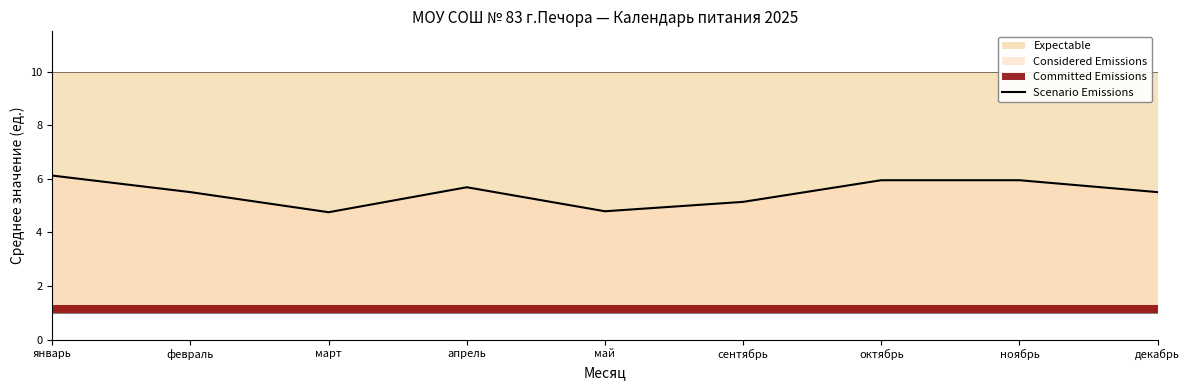

Reading left to right, transcribe all the data shown in this chart.

январь=6.1	февраль=5.5	март=4.8	апрель=5.7	май=4.8	сентябрь=5.1	октябрь=5.9	ноябрь=5.9	декабрь=5.5